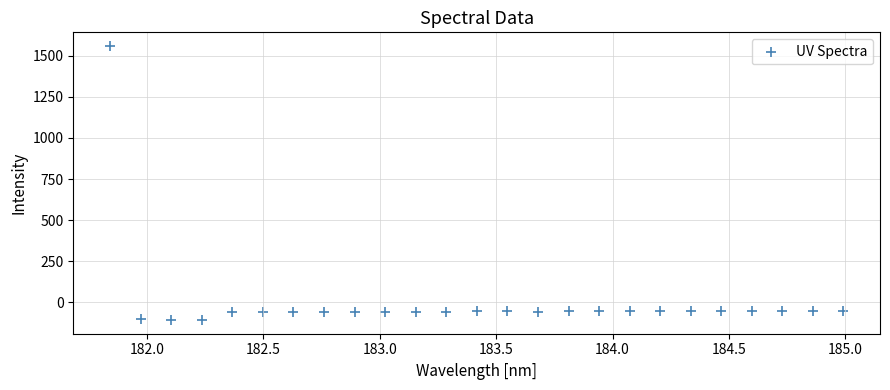

What is the range of Y values (max minus min)?

1665.1